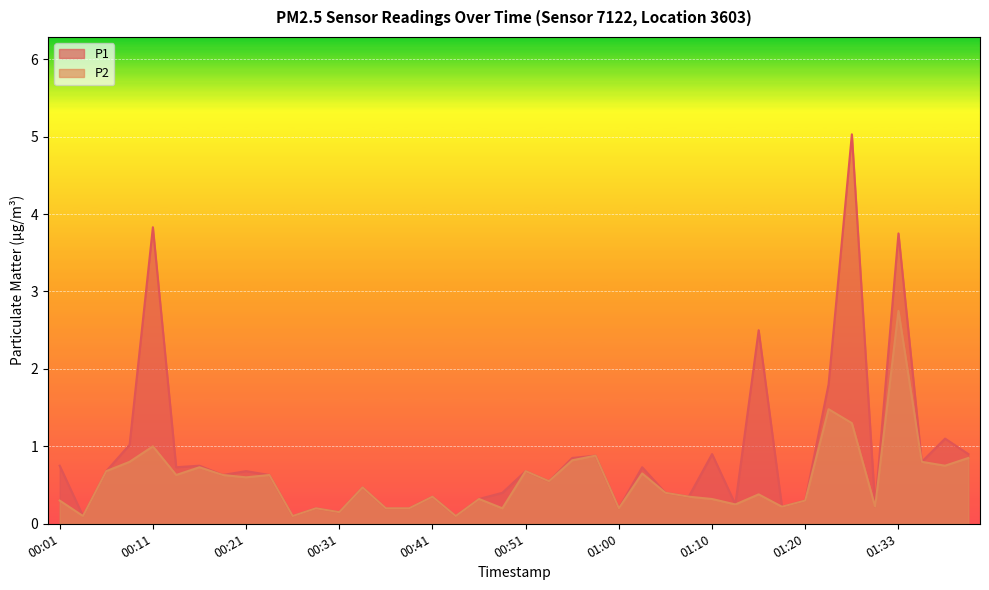

How many interior local peaks does the P1 series have?

14